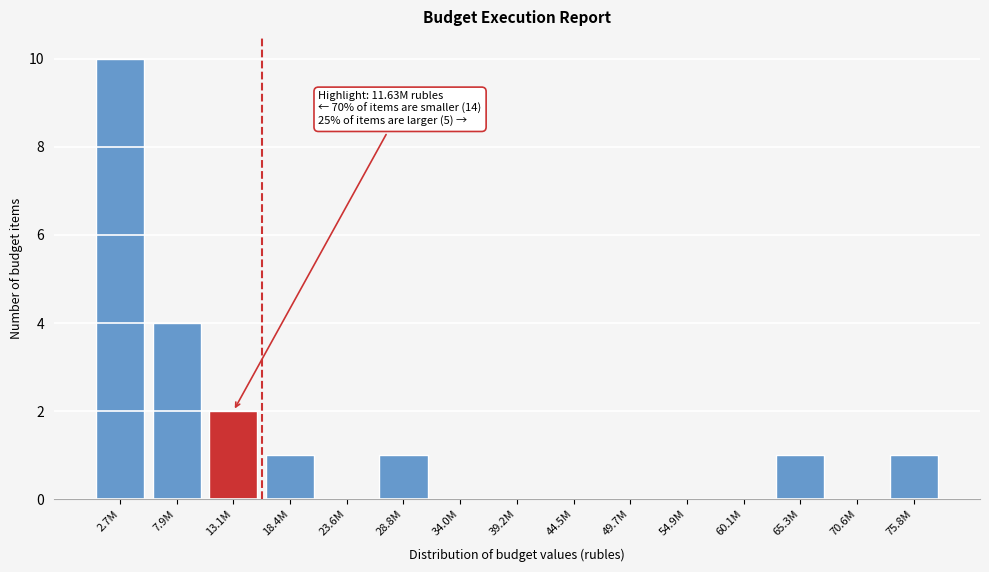

Reading left to right, what are all the values shown in this chart?

2.7M=10	7.9M=4	13.1M=2	18.4M=1	23.6M=0	28.8M=1	34.0M=0	39.2M=0	44.5M=0	49.7M=0	54.9M=0	60.1M=0	65.3M=1	70.6M=0	75.8M=1